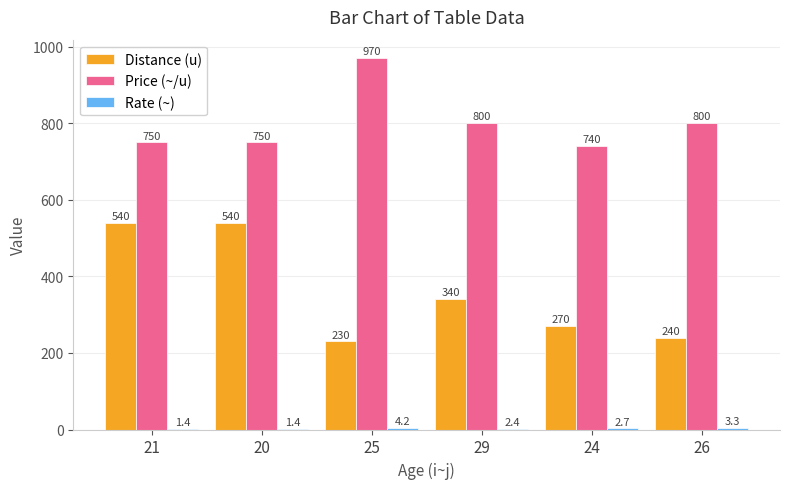

At which label does Price (~/u) reach its peak?

25